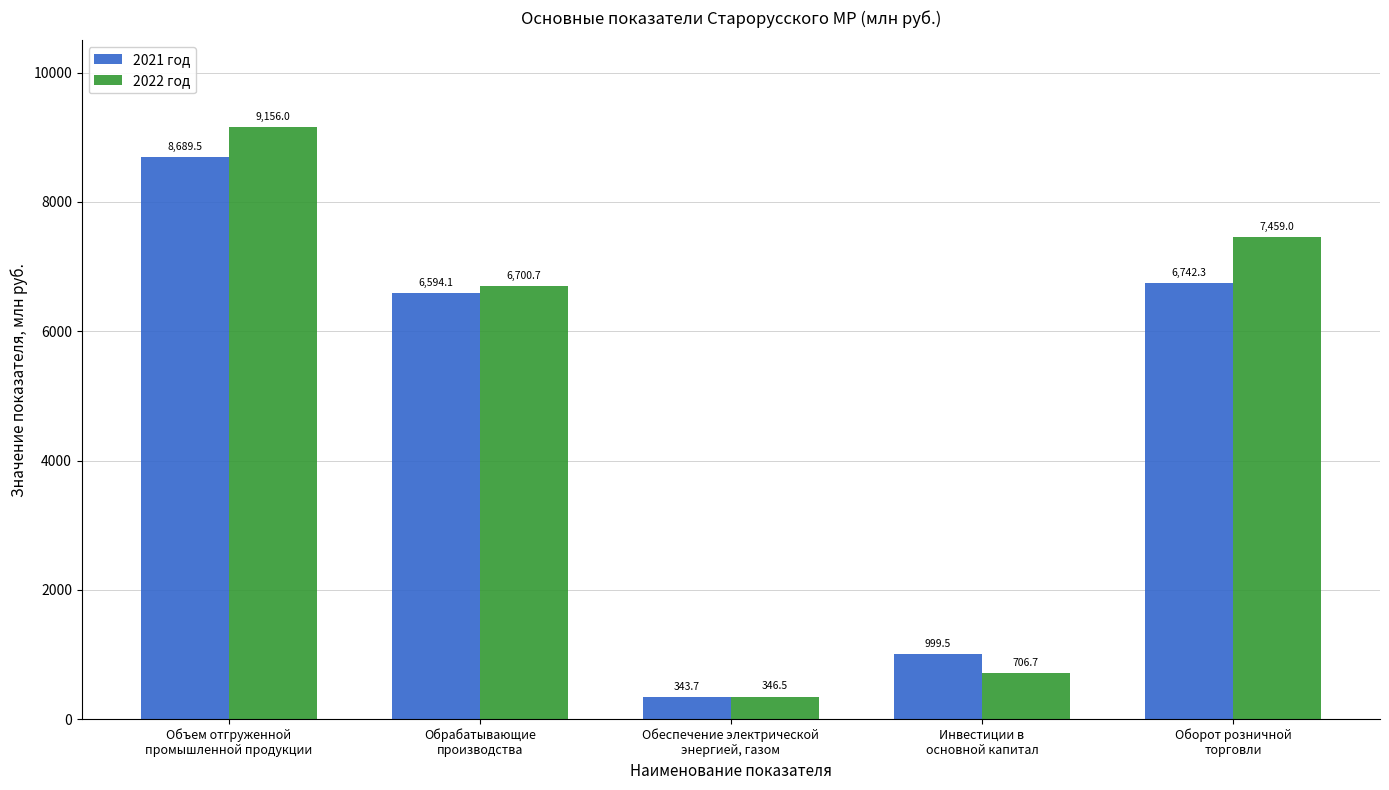

Are the bars grouped side by side (vs. stacked)?

Yes